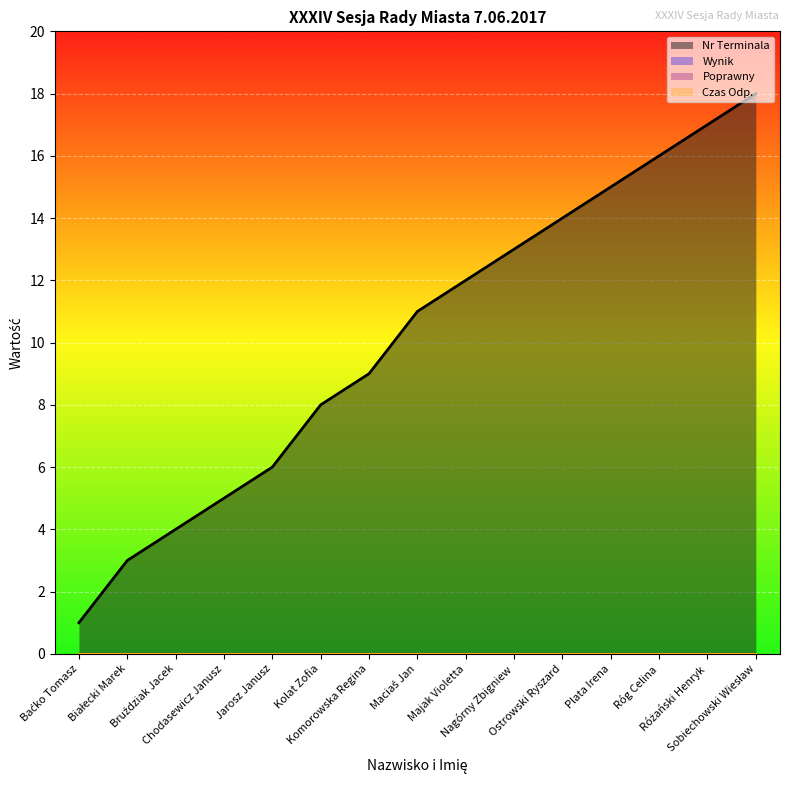

True or false: Nr Terminala and Wynik intersect in this chart.

False